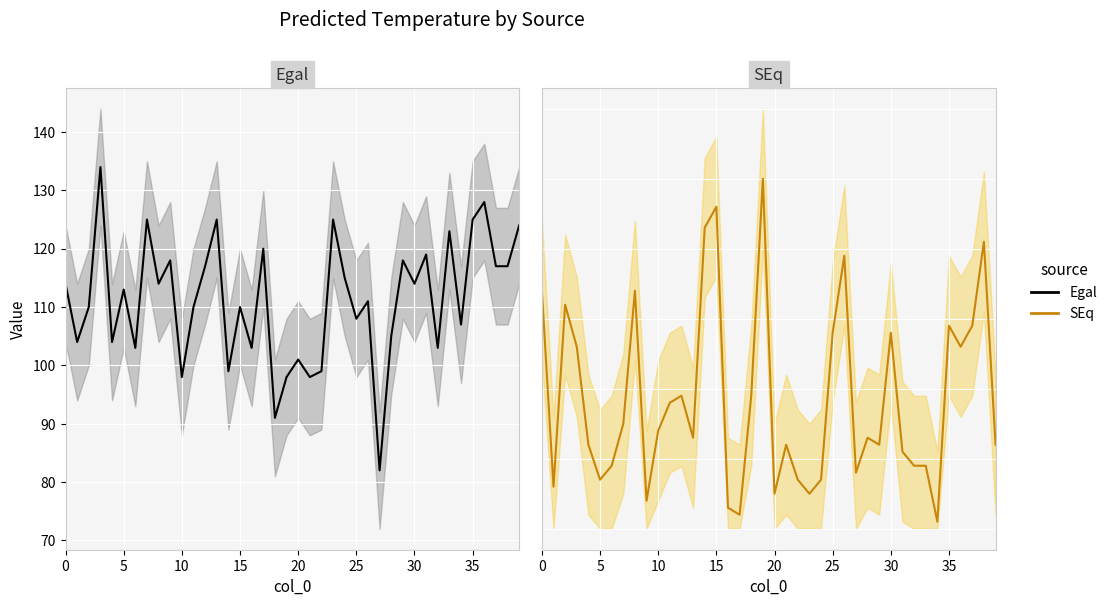

True or false: Egal_mean has a value of 98 at 19.

True